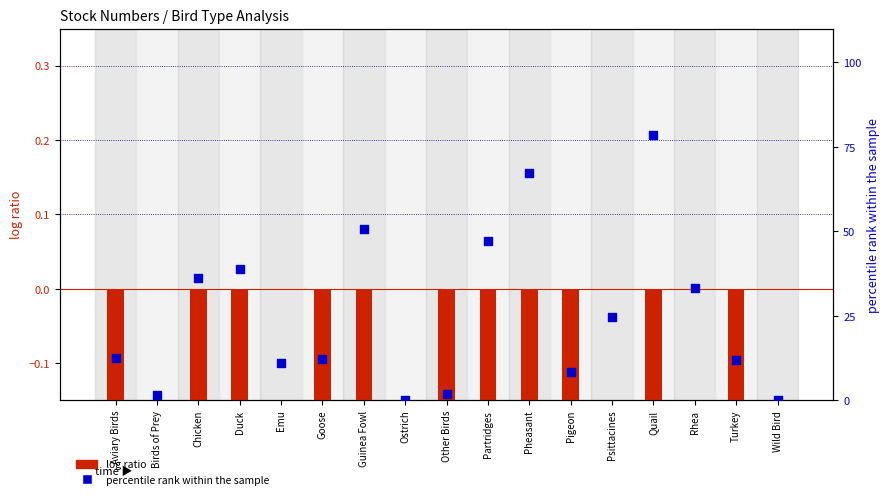

Which series has the widest spread of Y values?

percentile rank within the sample